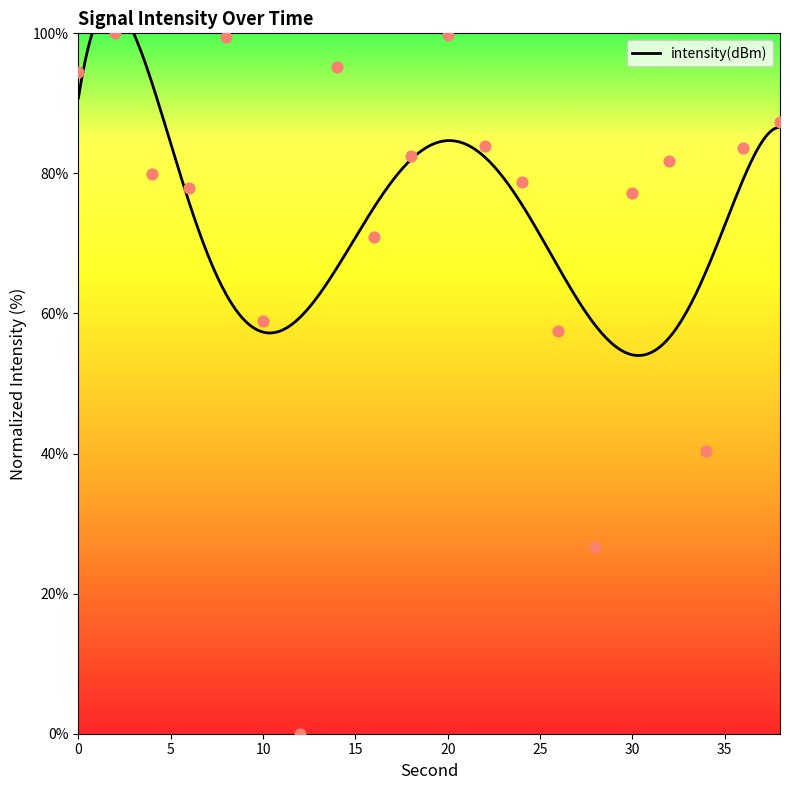

What is the change in value from 18 to 24?

-3.8